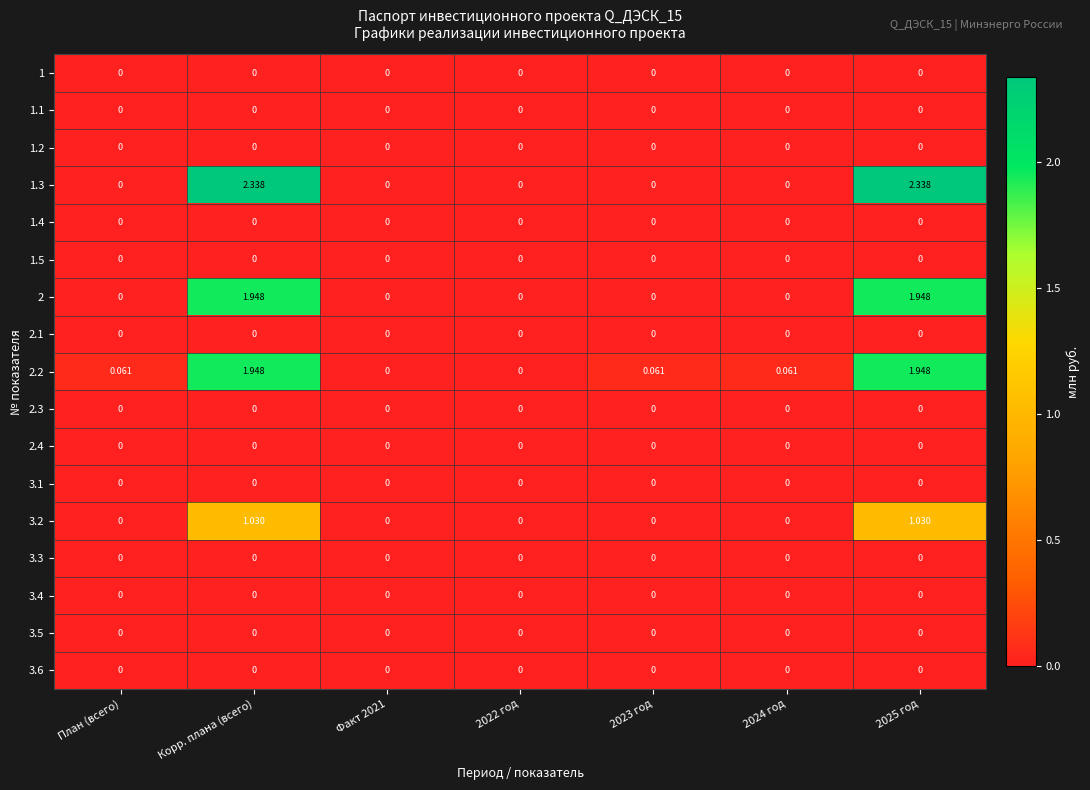

Which series has the widest spread of values?

1.3